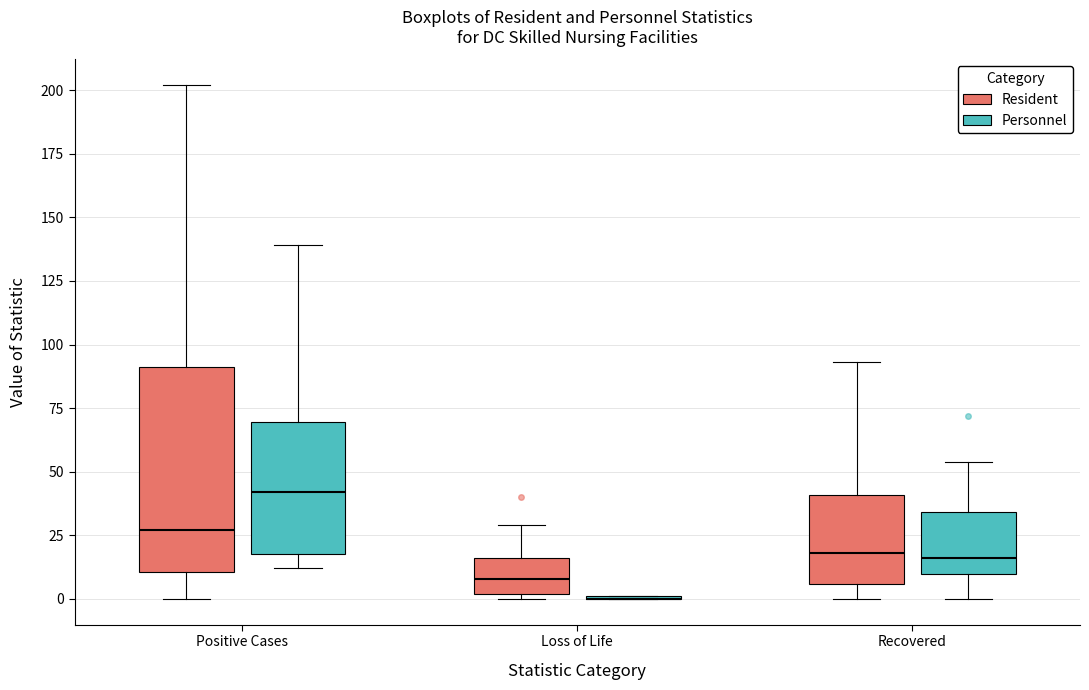

Where is the upper edge of the box for Positive Cases (Personnel) on the y-axis? The values are not printed on the chart, so give them approximately, as read against the axis.

70